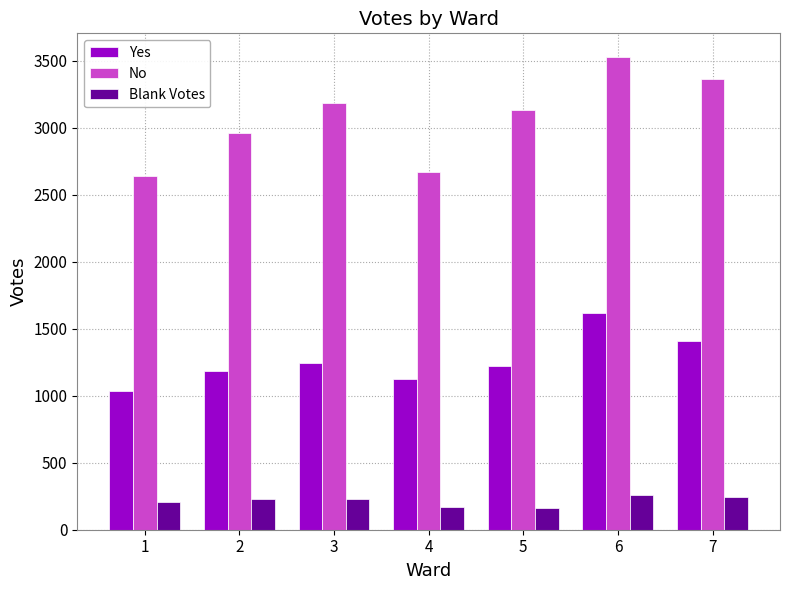

True or false: Blank Votes has a value of 205 at 1.

True